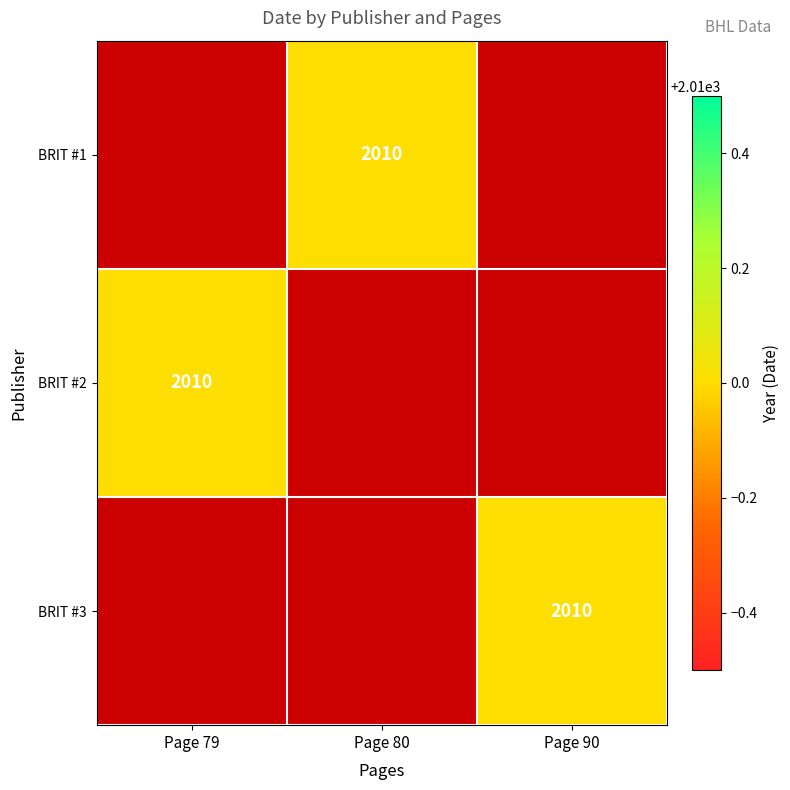

Count the number of data series in this chart.

3